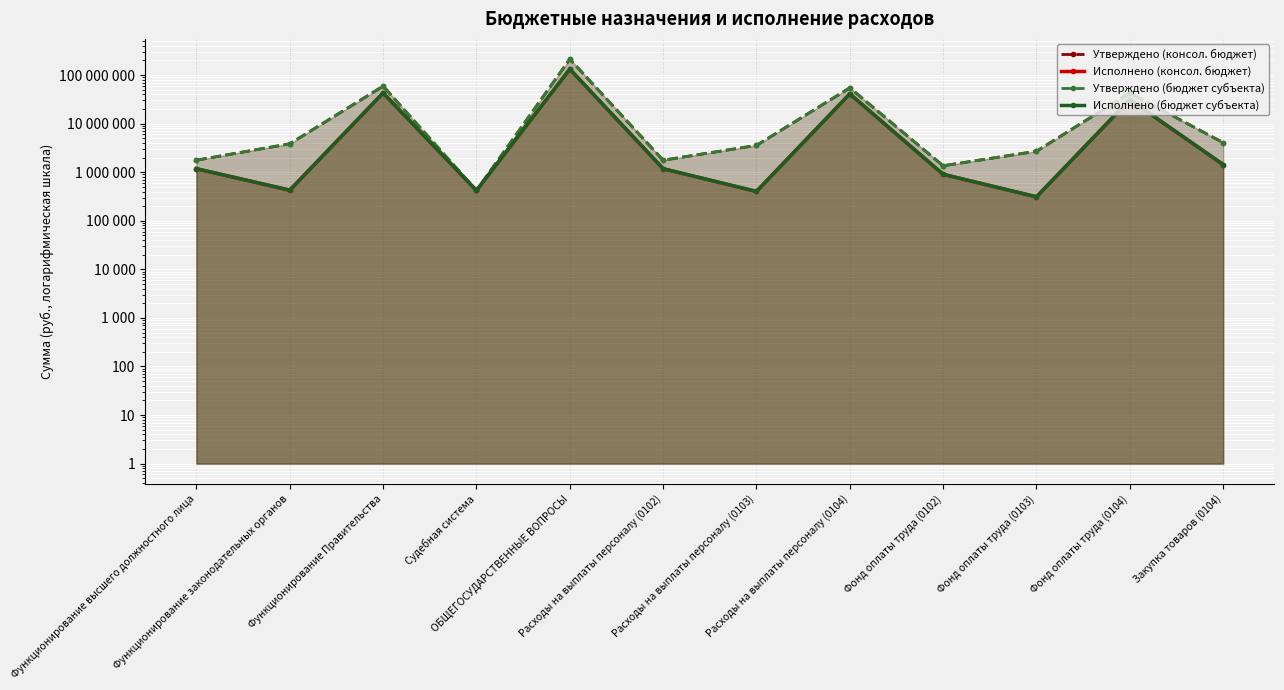

How many interior local peaks does the Утверждено (бюджет субъекта) series have?

4